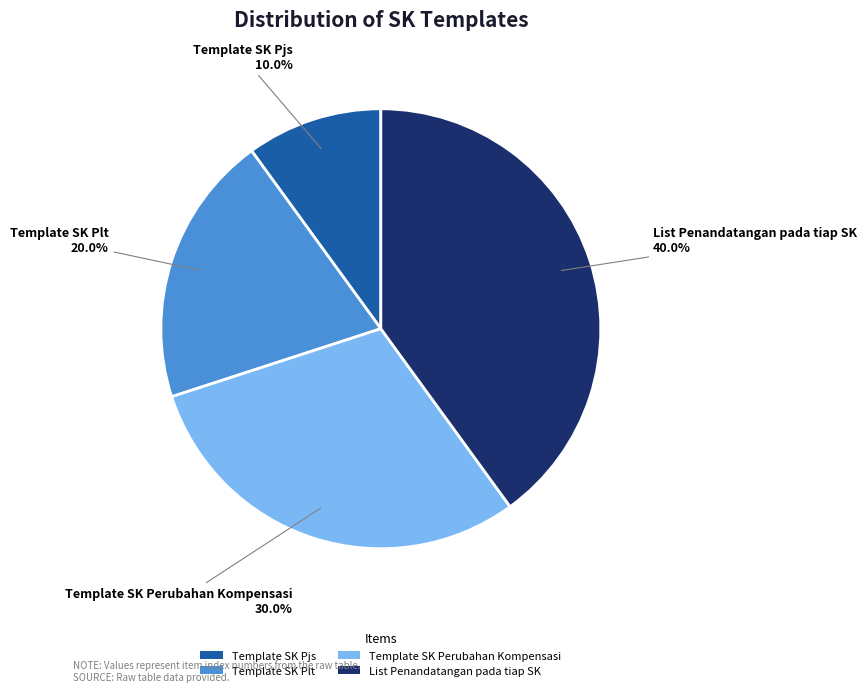

Count the number of slices in the pie.

4